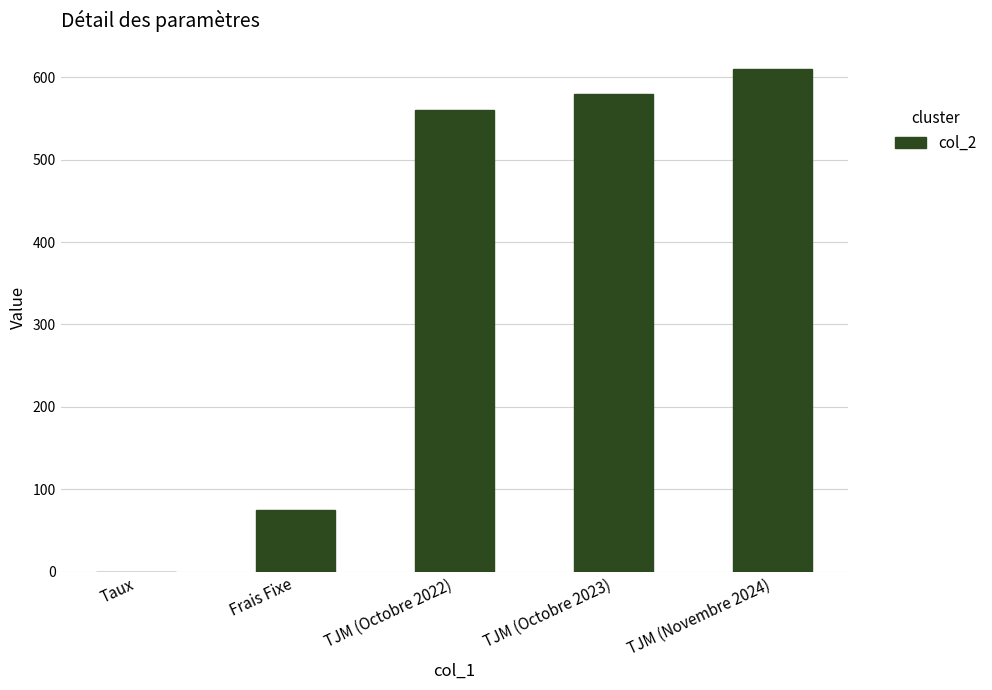

Is it true that the value at TJM (Octobre 2023) is 580.0?

True